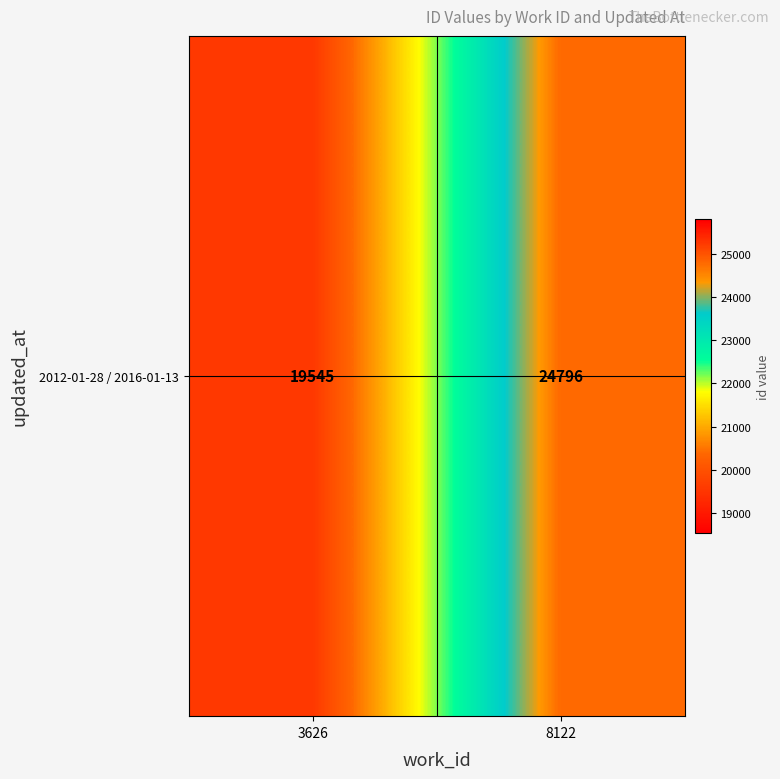

Reading left to right, extract all data points from this chart.

3626=19545	8122=24796